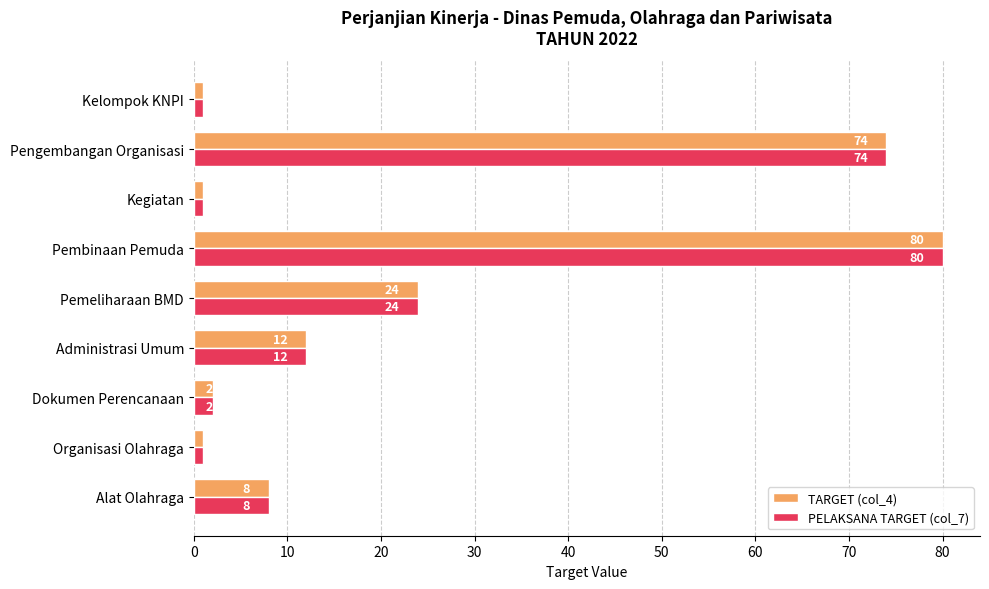

At which label does PELAKSANA TARGET (col_7) reach its peak?

Pembinaan Pemuda